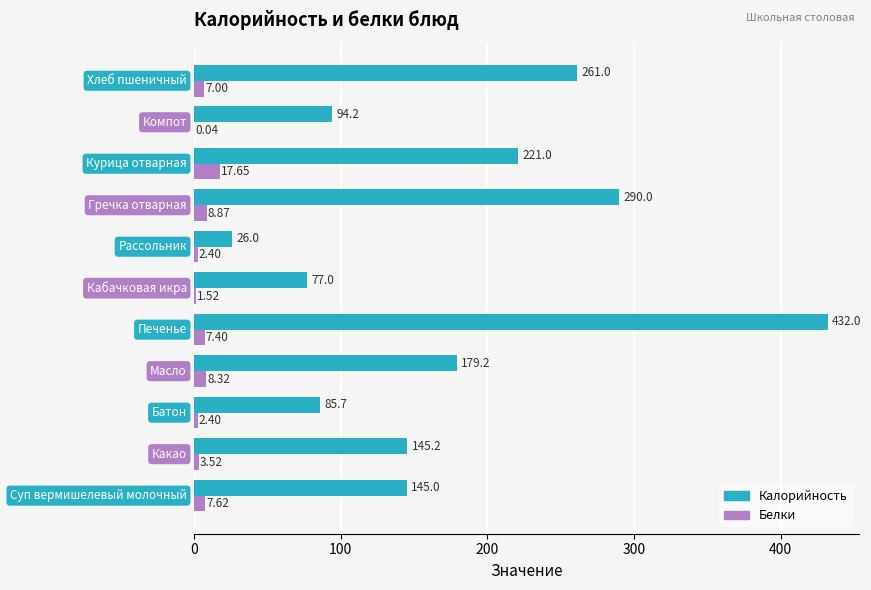

What are all the series names shown in the legend?

Калорийность, Белки